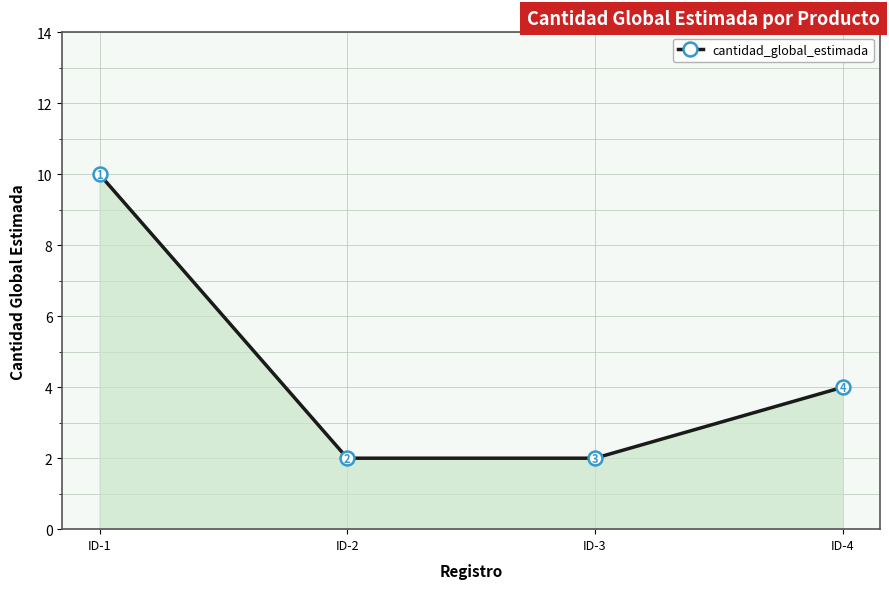

Reading left to right, what are all the values shown in this chart?

10	2	2	4